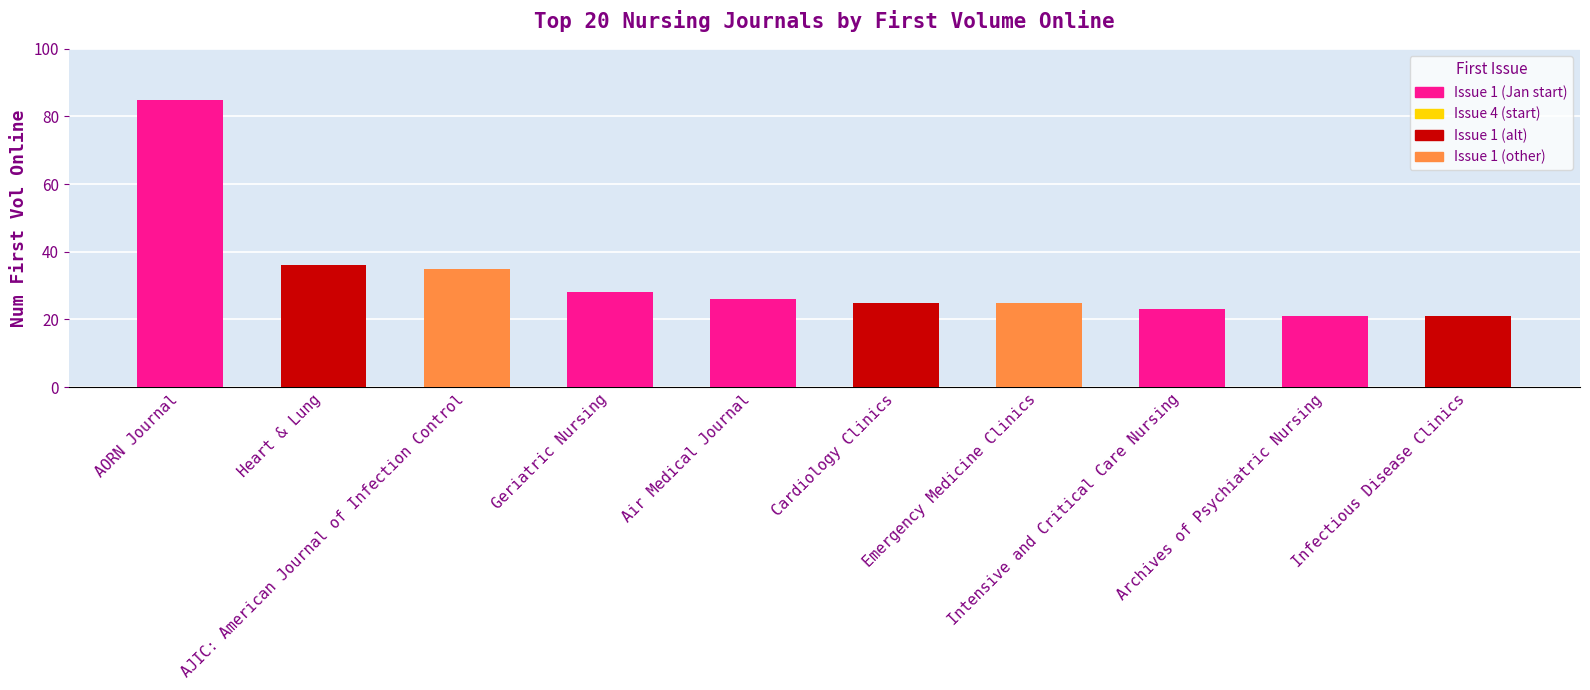

What is the smallest value displayed?

21